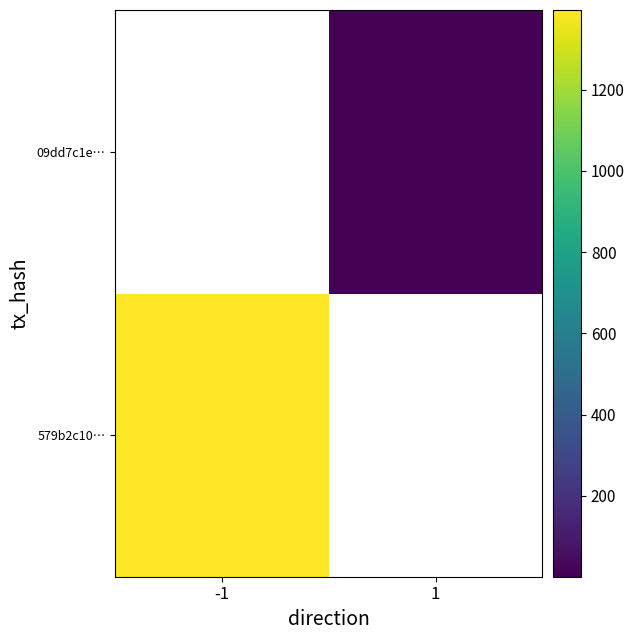

At how many categories does at least one series exceed 626?

1